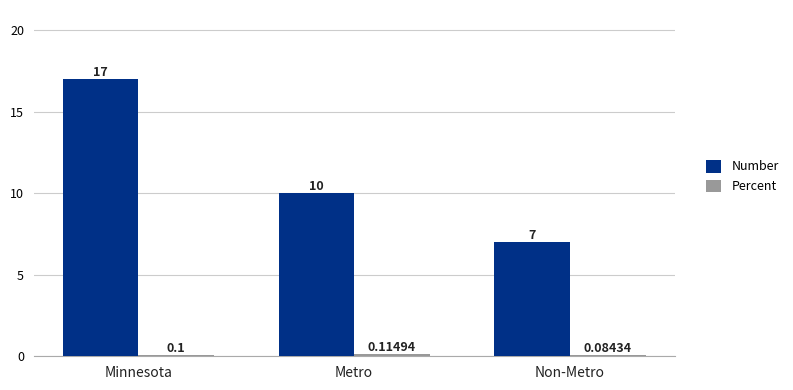

Which category has the highest value in the Number series?

Minnesota